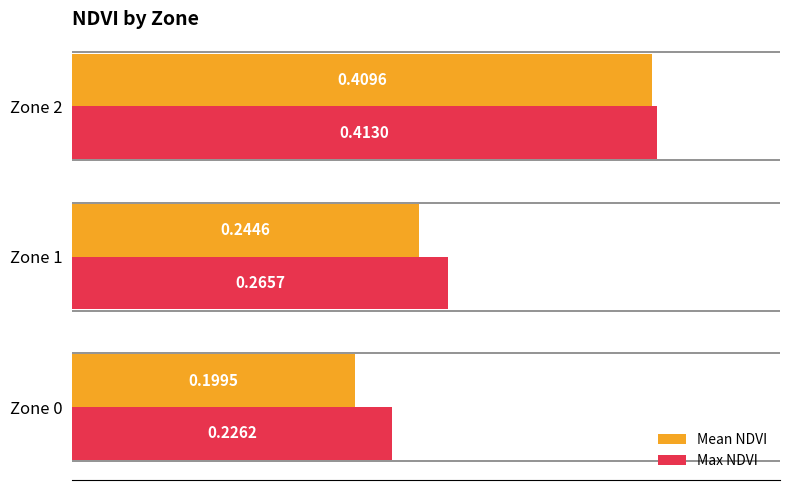

What is the sum of all Max NDVI values?

0.9